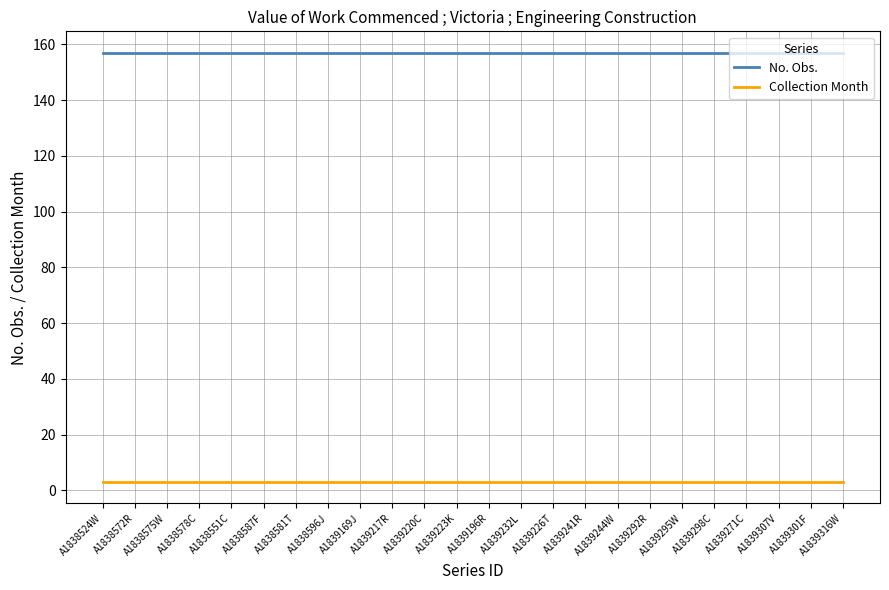

At how many categories does at least one series exceed 128?

24